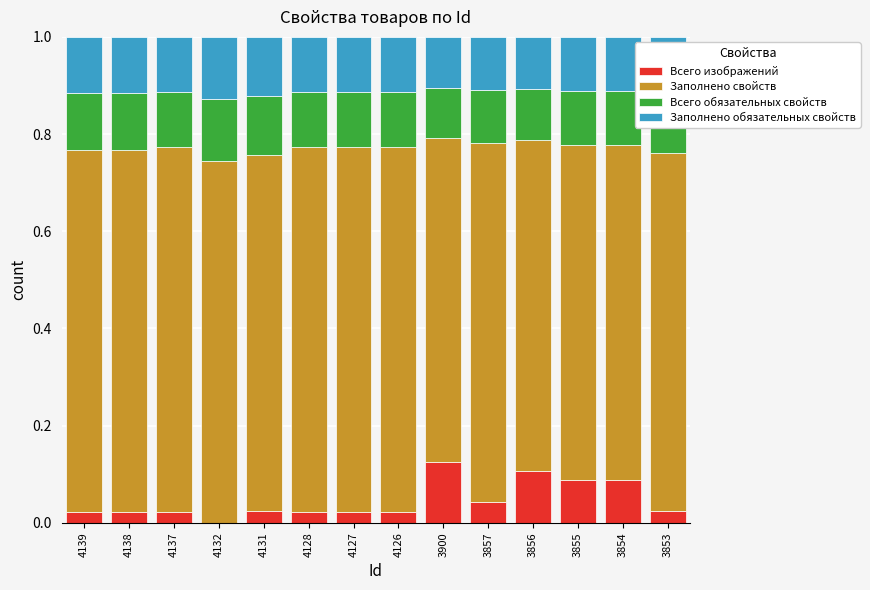

What is the total value across all series at 4126?

1.0